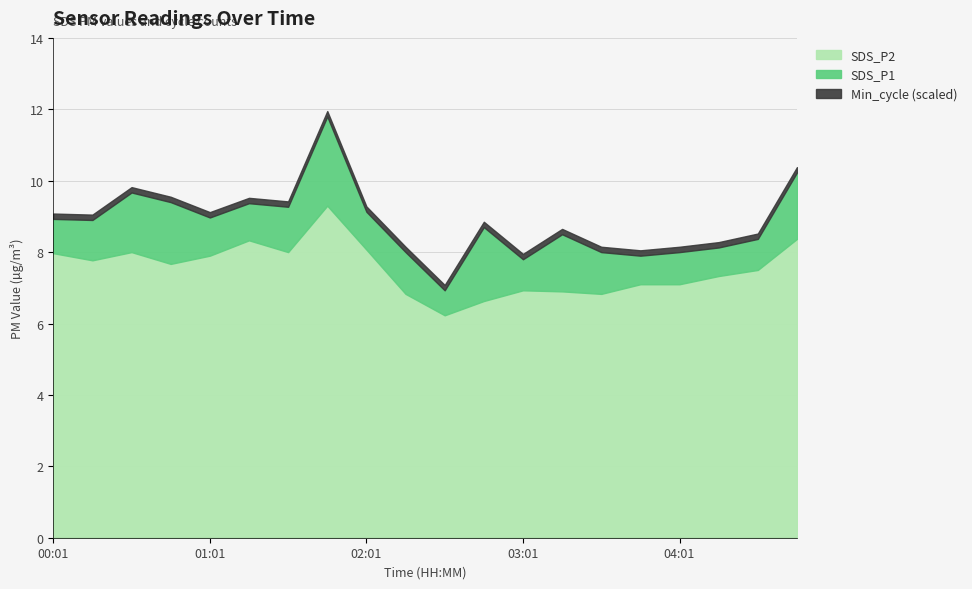

True or false: SDS_P1 has a value of 3.2 at 00:31.

False